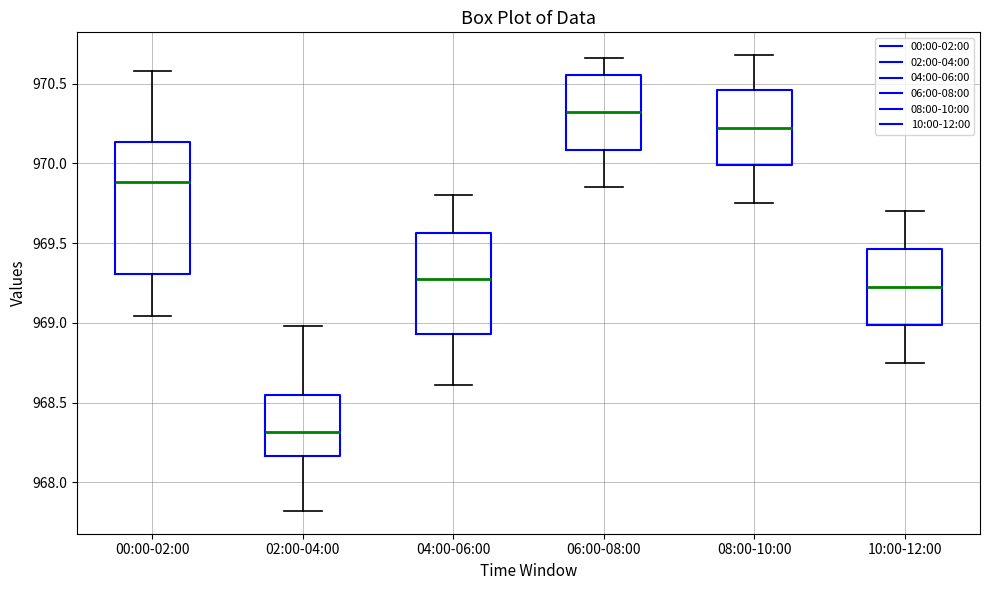

Which box has the highest median line?

06:00-08:00